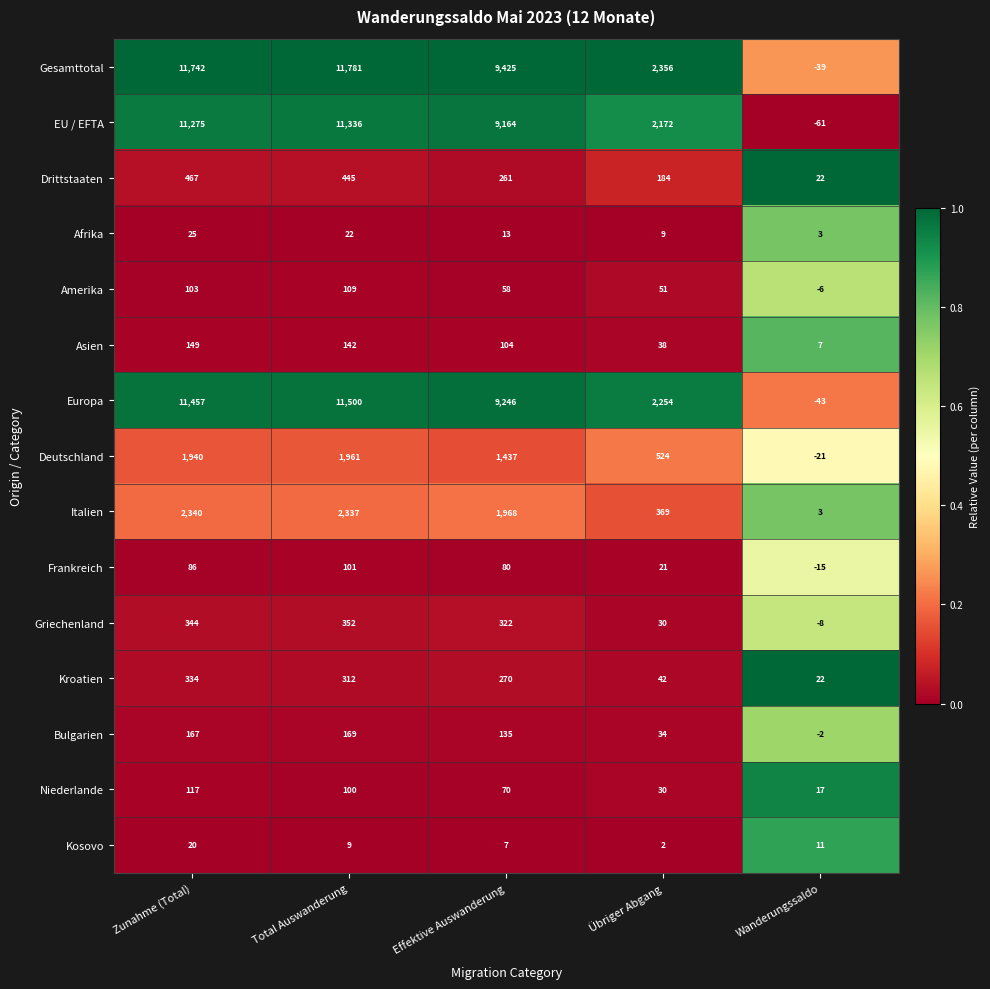

At which category is the sum across all series the highest?

Total Auswanderung